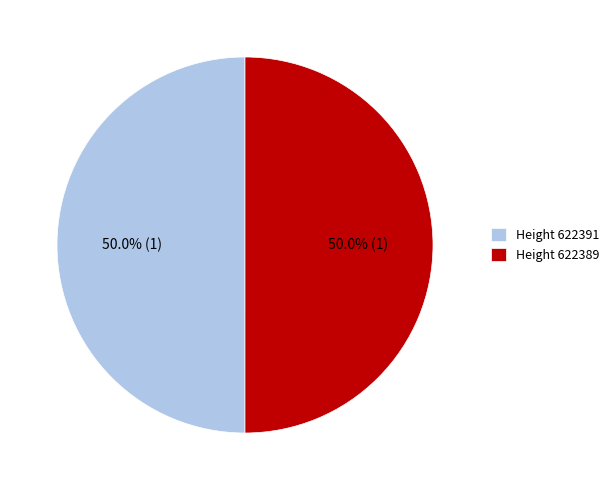

What is the ratio of the value at Height 622391 to the value at Height 622389?

1.0